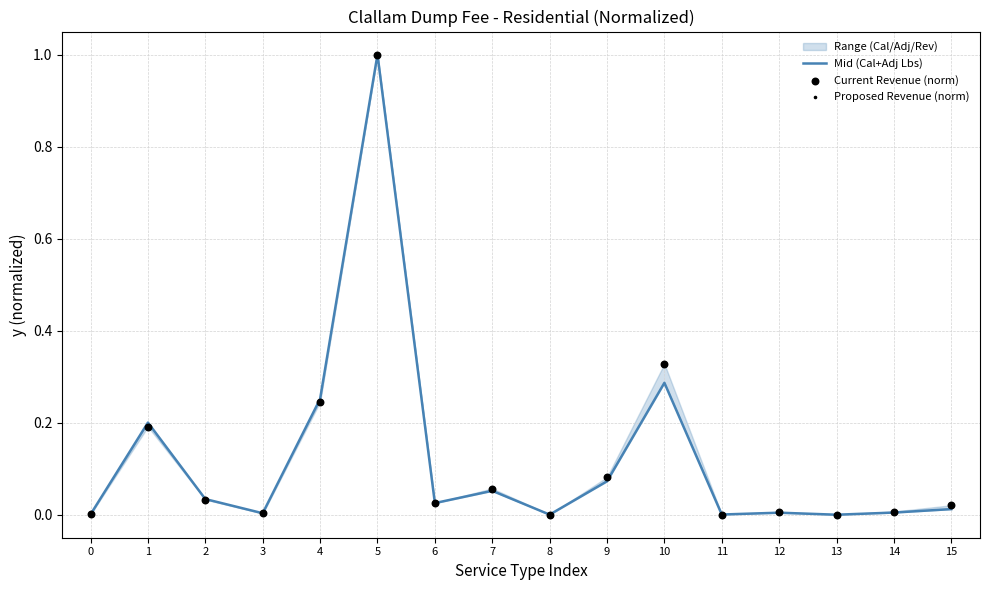

At how many categories does at least one series exceed 0?

15